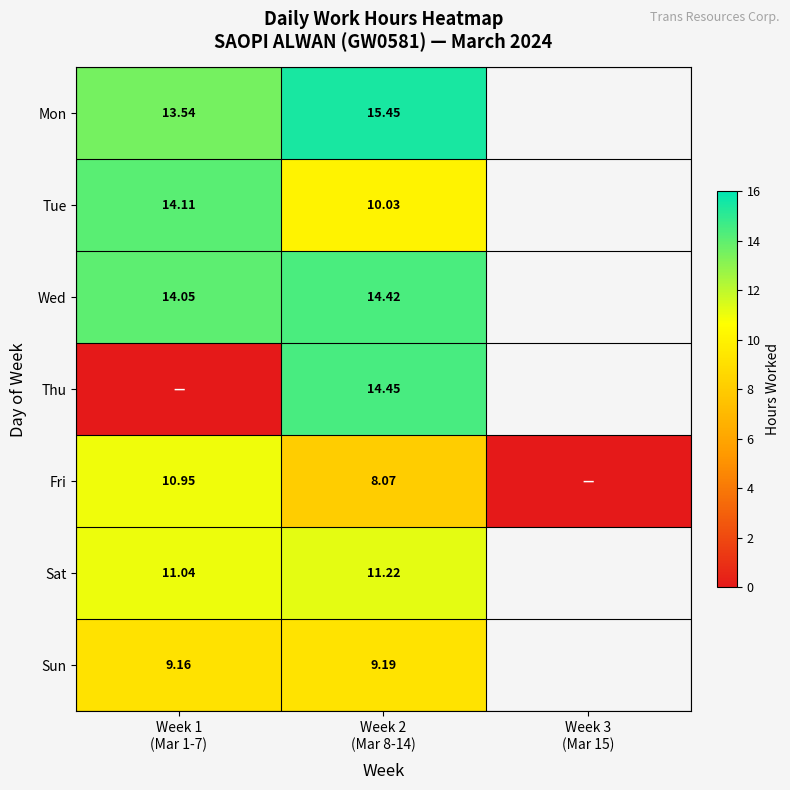

What is the sum of the Mon values at Week 2 (Mar 8-14) and Week 1 (Mar 1-7)?

29.0